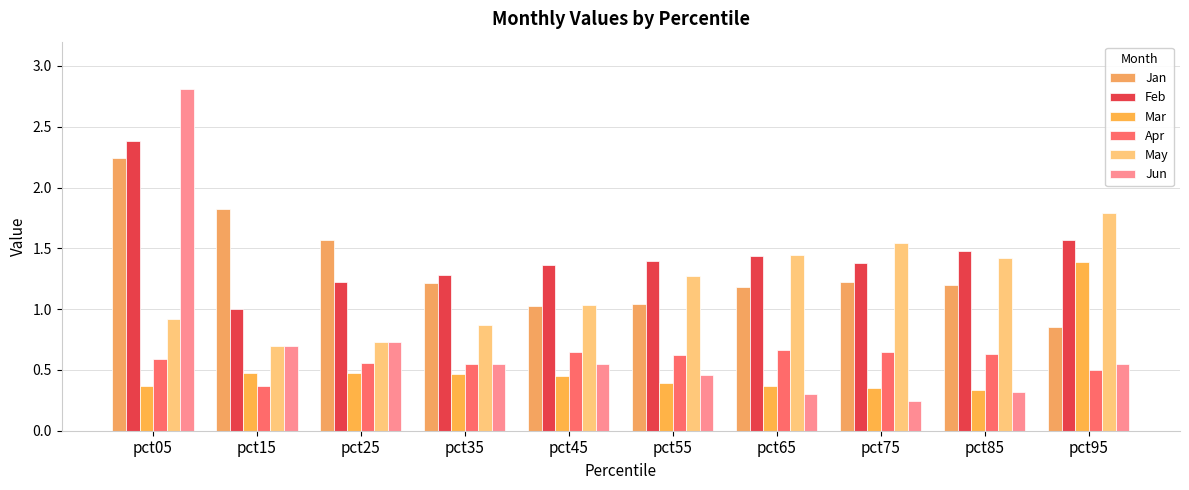

Read the May value at pct15.

0.7